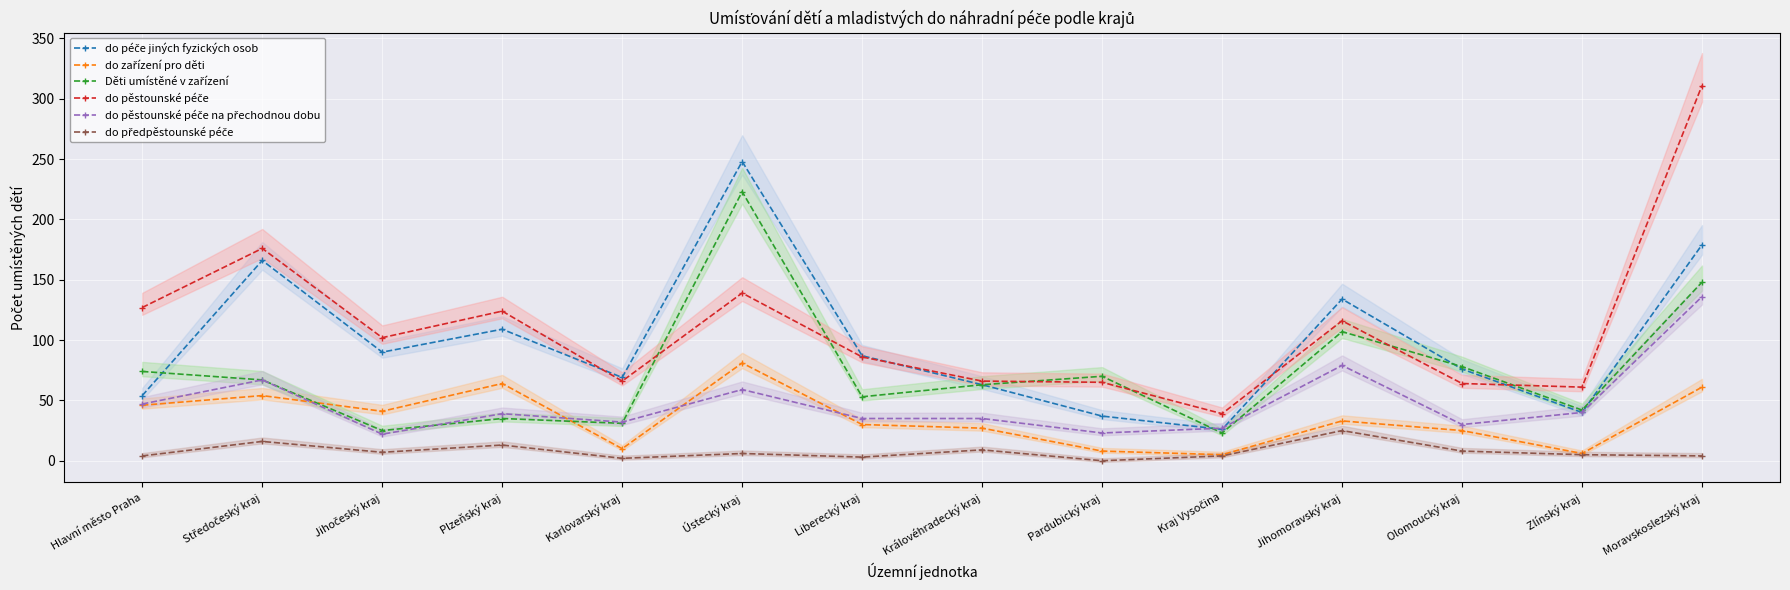

At which label does do zařízení pro děti reach its peak?

Ústecký kraj